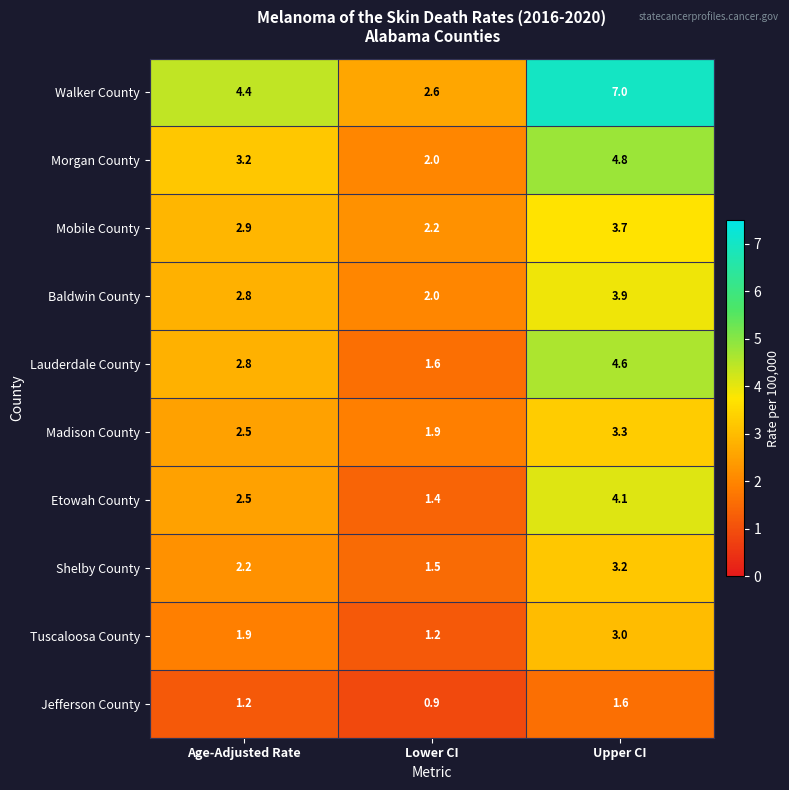

At which label is Baldwin County closest to 2?

Lower CI